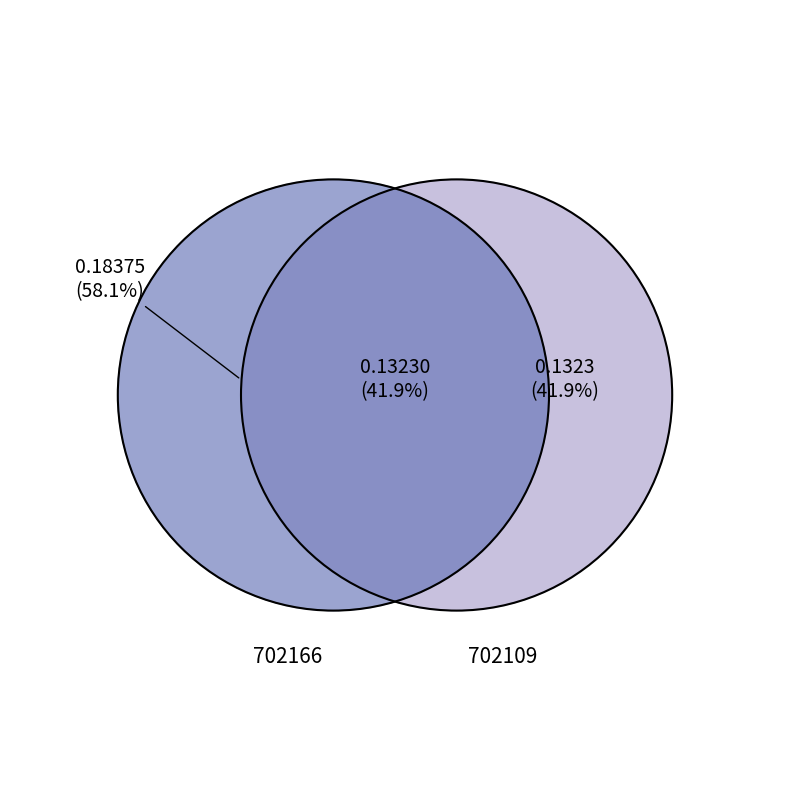

What is the largest slice in the pie chart?

702166